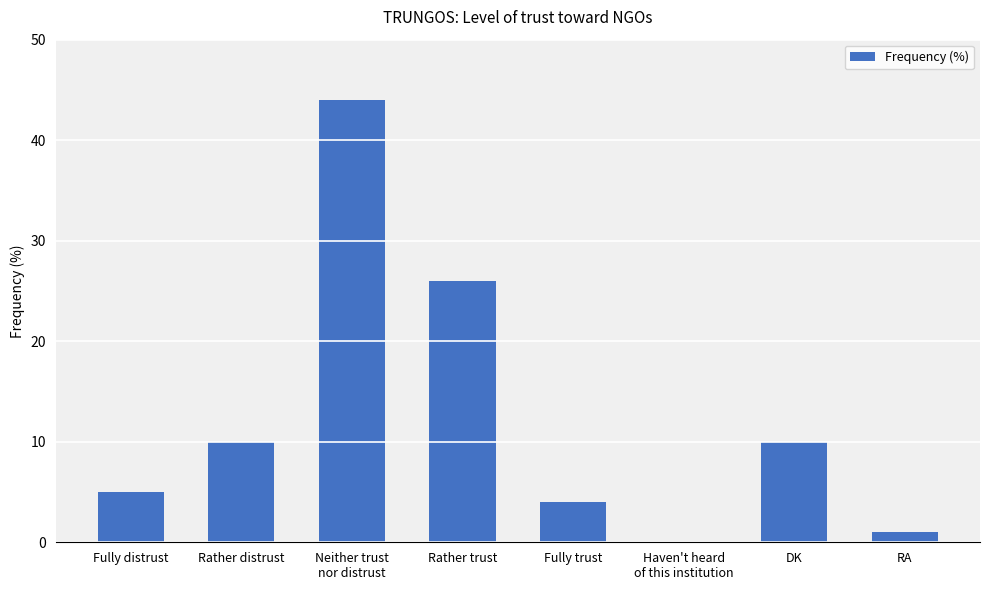

The value at Rather distrust is 6. True or false?

False